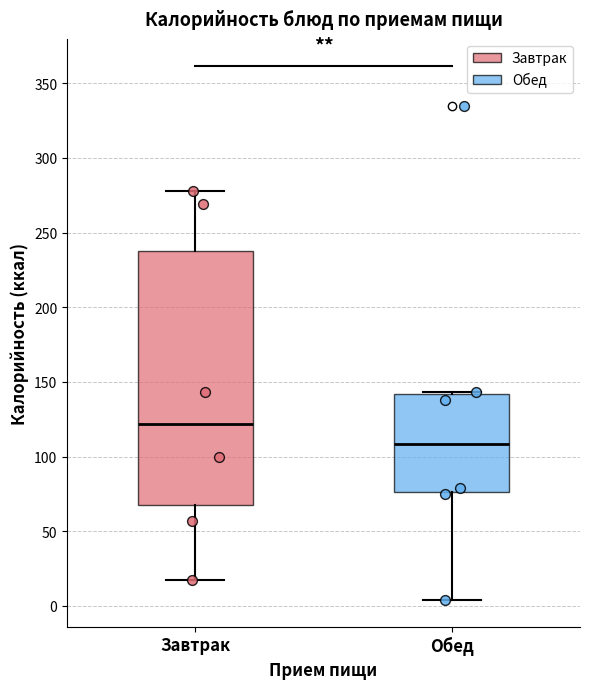

Reading left to right, read every box against the y-axis: the position of its median line, the range the box covers, and the ends of its whiskers. The values are not printed on the chart, so give them approximately, as read against the axis.

Завтрак: median 120, box 70 to 240, whiskers 15 to 280
Обед: median 110, box 75 to 140, whiskers 5 to 145